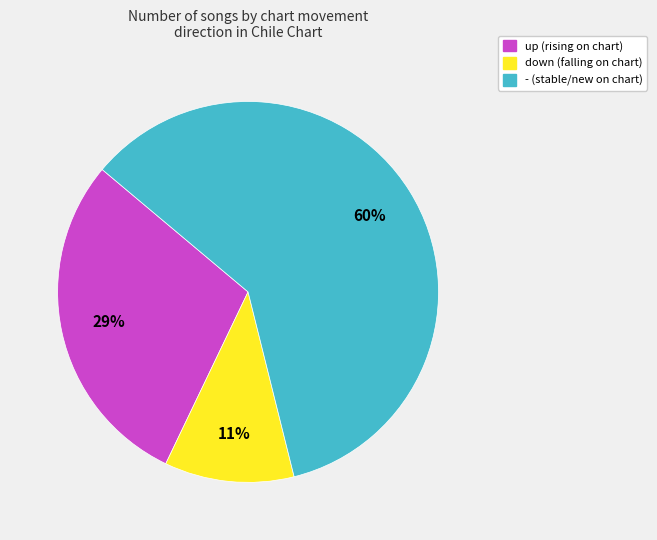

Rank the categories by value from highest to lowest.

-, up, down